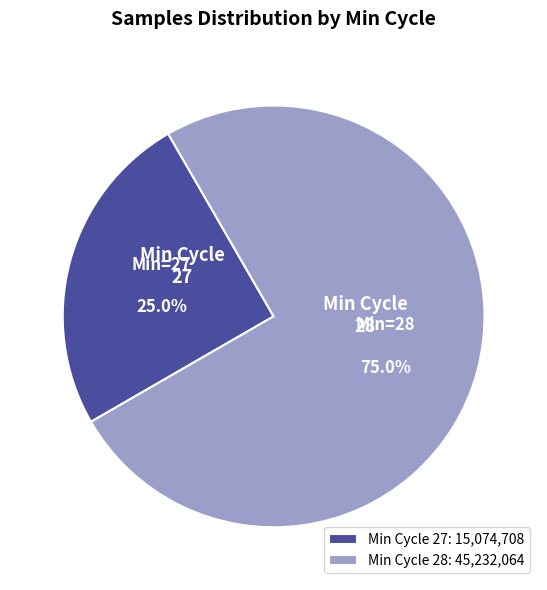

How many slices are in this pie chart?

2